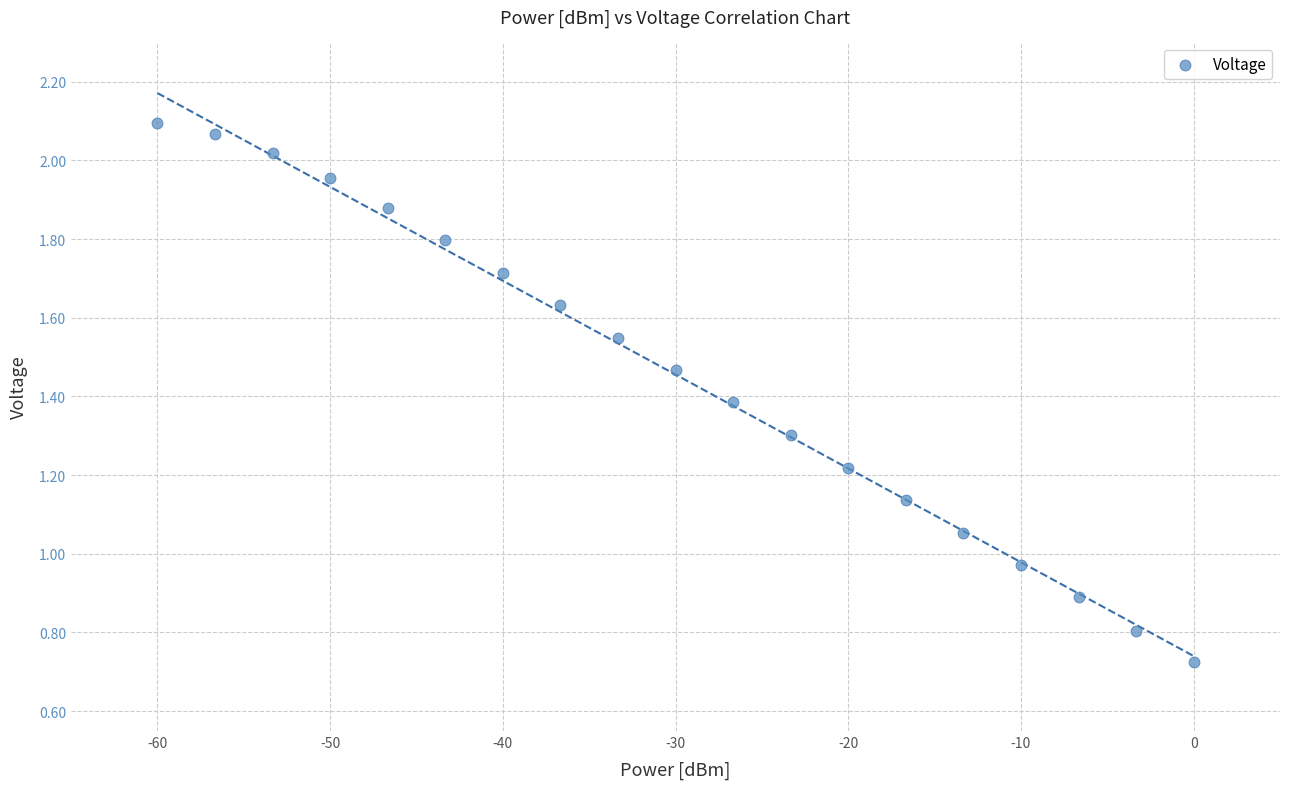

What is the range of X values (max minus min)?

60.0